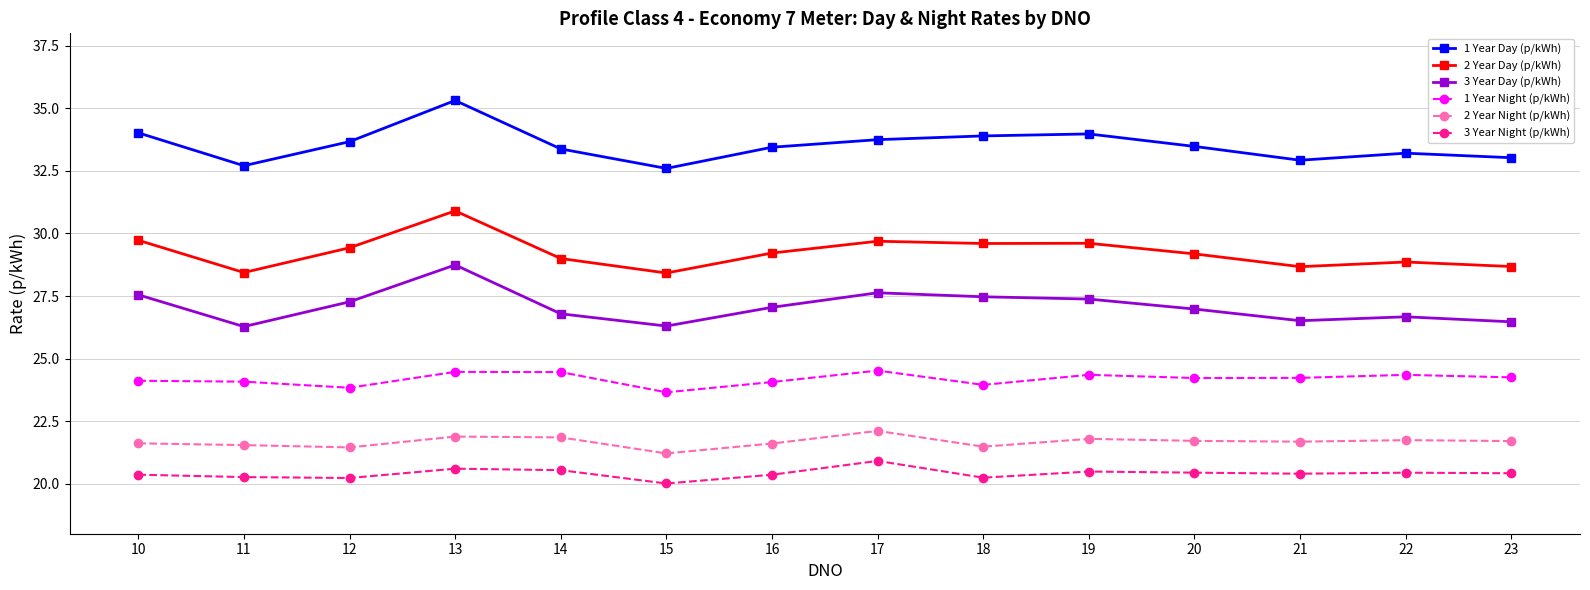

What is the total value across all series at 15?

152.2